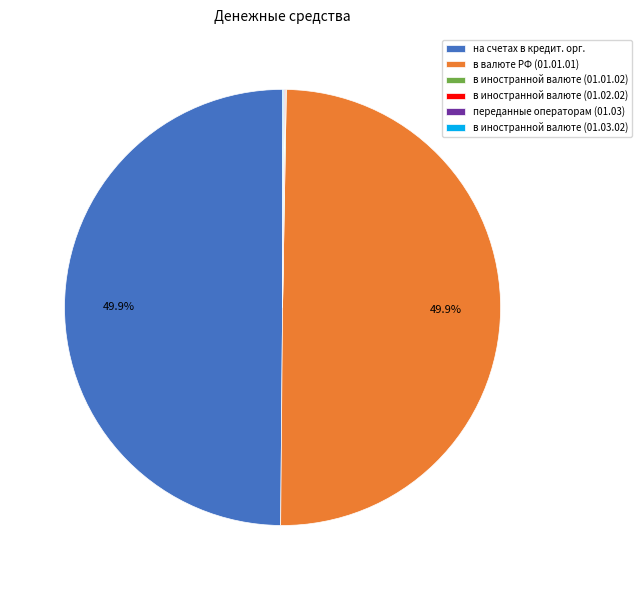

To the nearest percent, what is the difference between the largest and smallest slice percentages?

50%